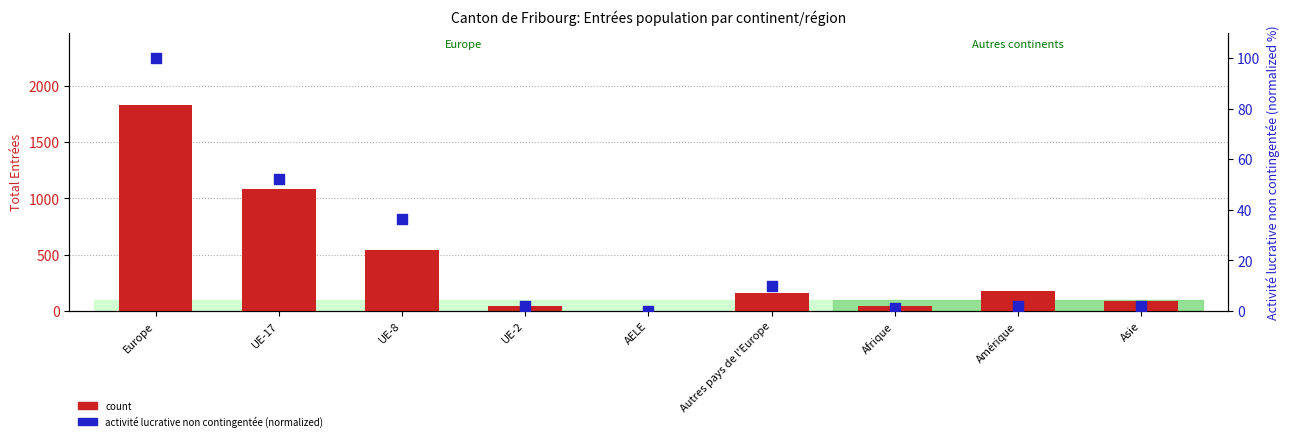

Is the value of percentile rank within the sample at AELE greater than the value of count at Afrique?

No